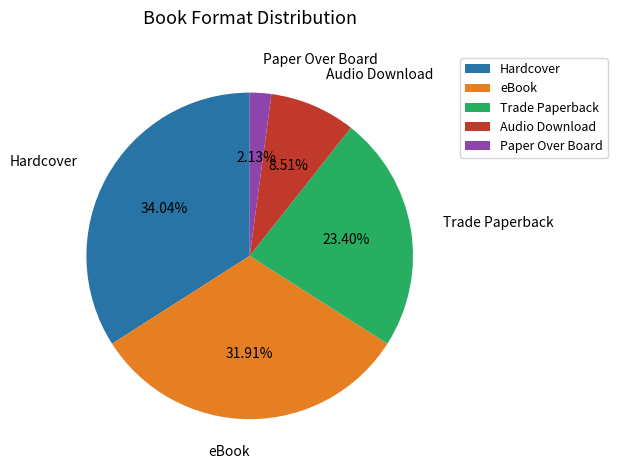

Between Audio Download and Trade Paperback, which is larger?

Trade Paperback